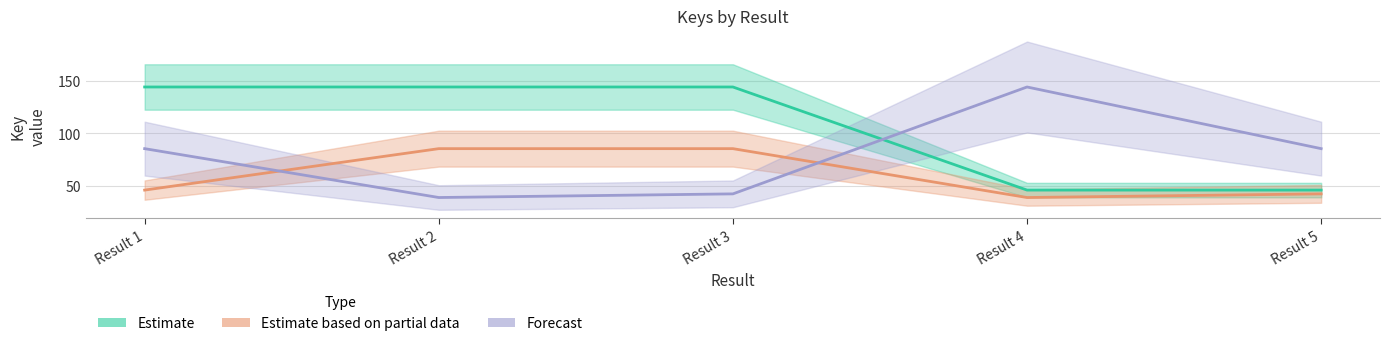

Does the chart display data point markers on the line(s)?

No